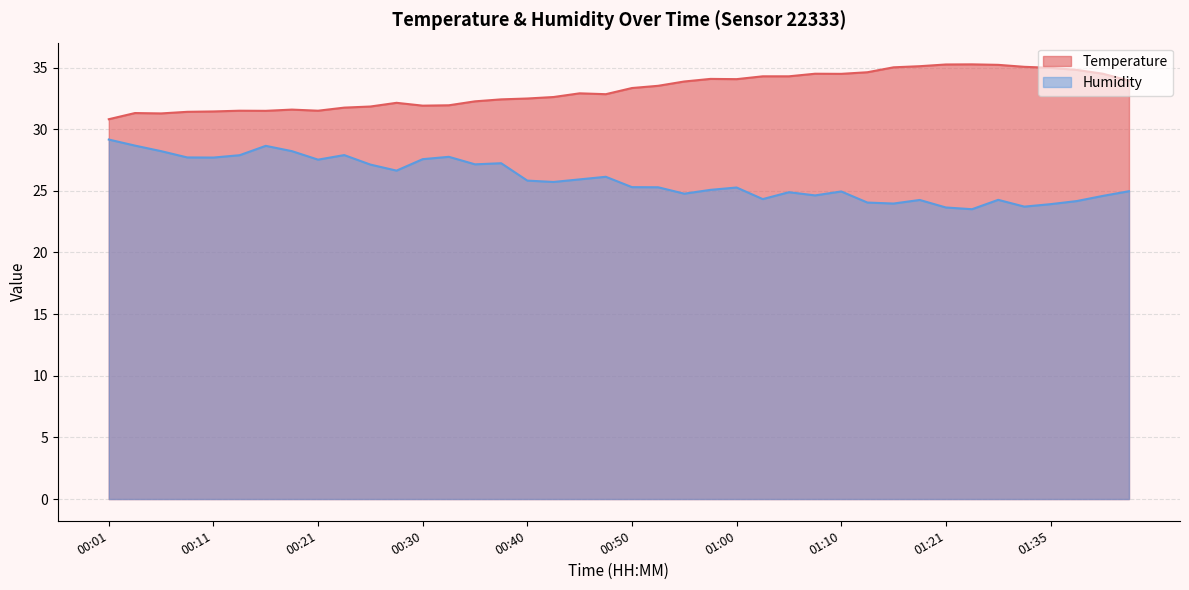

True or false: Humidity has a value of 27.2 at 00:38.

True